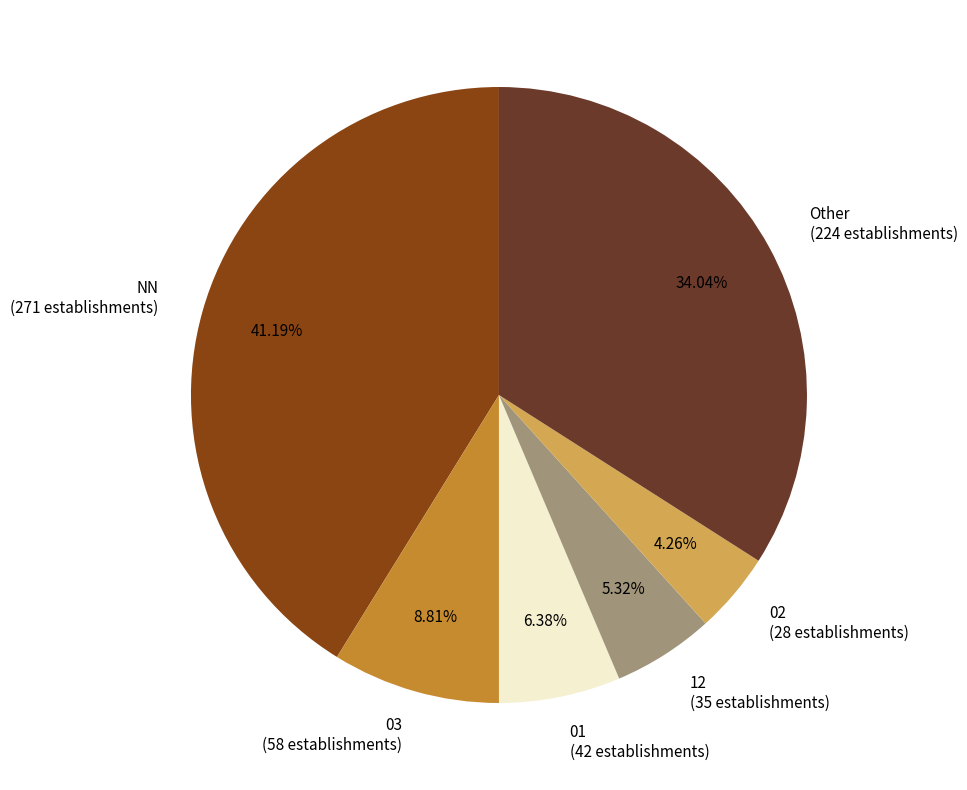

What is the total percentage of 12 and 03?

14.1%